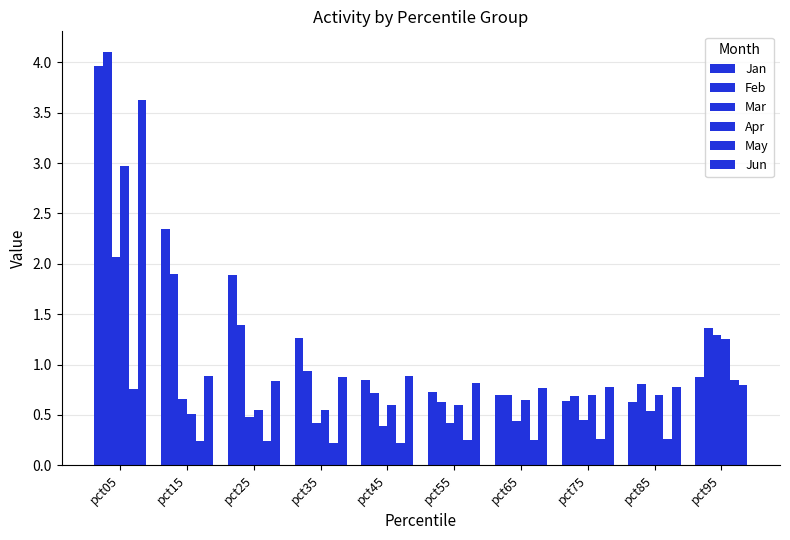

Is it true that Feb equals 1.4 at pct25?

True